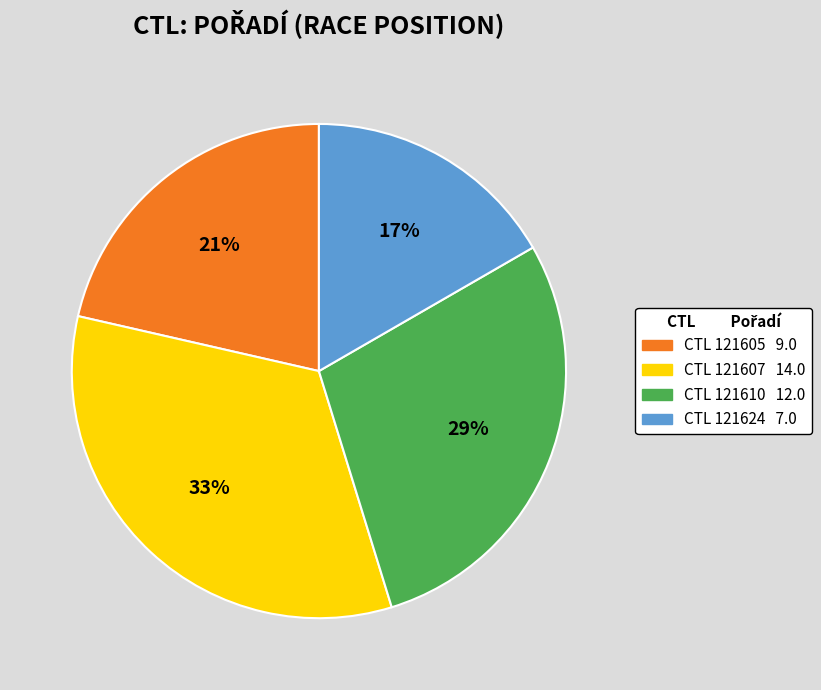

To the nearest percent, what is the average slice percentage?

25%